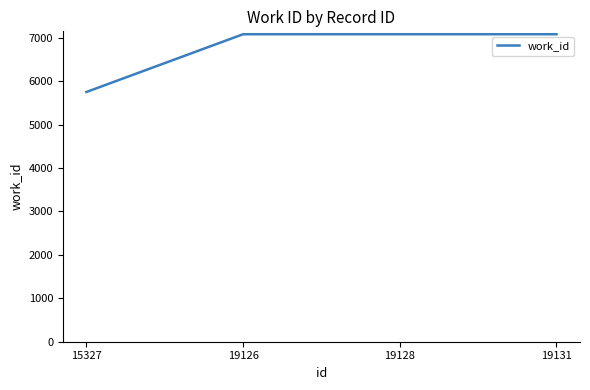

What is the ratio of the value at 15327 to the value at 19126?

0.8